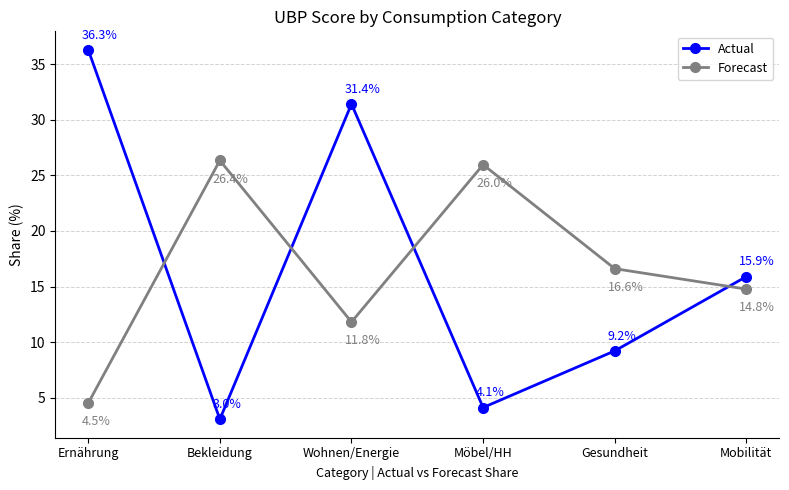

At which category does the chart reach its peak across all series?

Ernährung